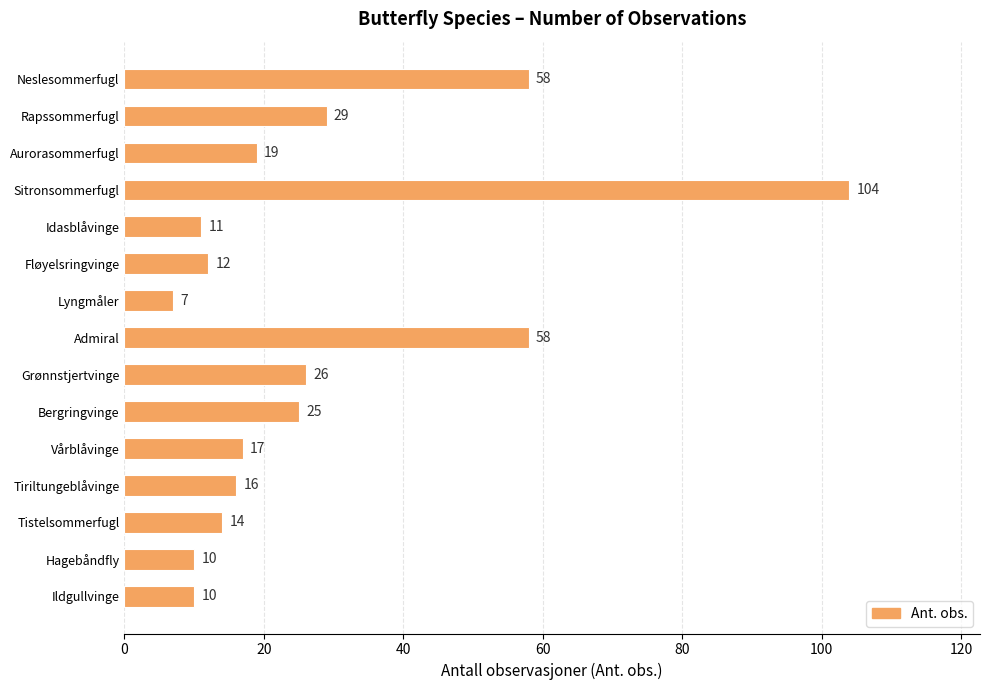

What is the sum of all values?

416